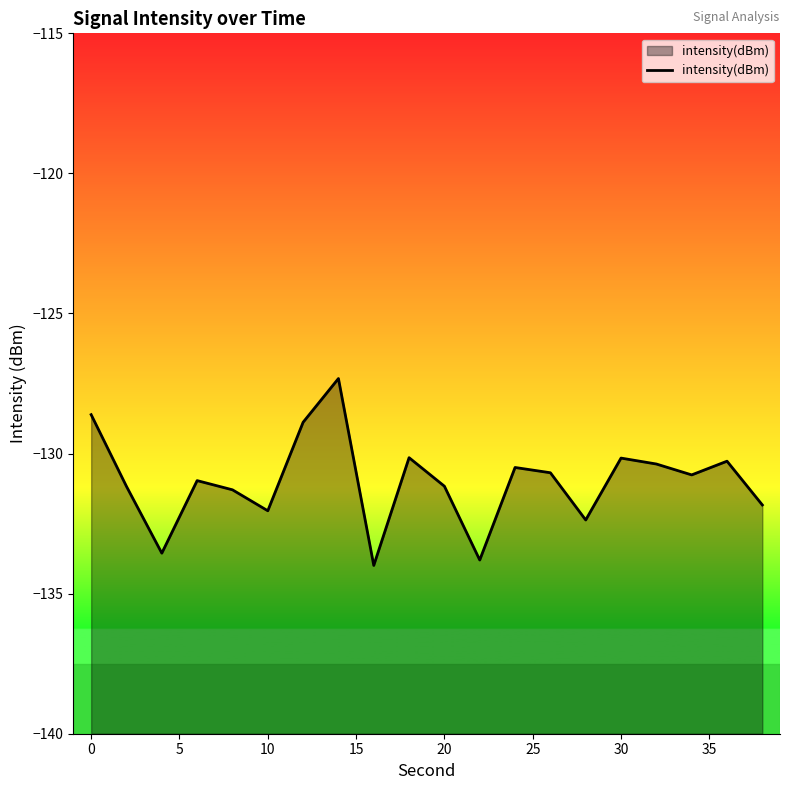

Is it true that the value at 10 is -184.9?

False